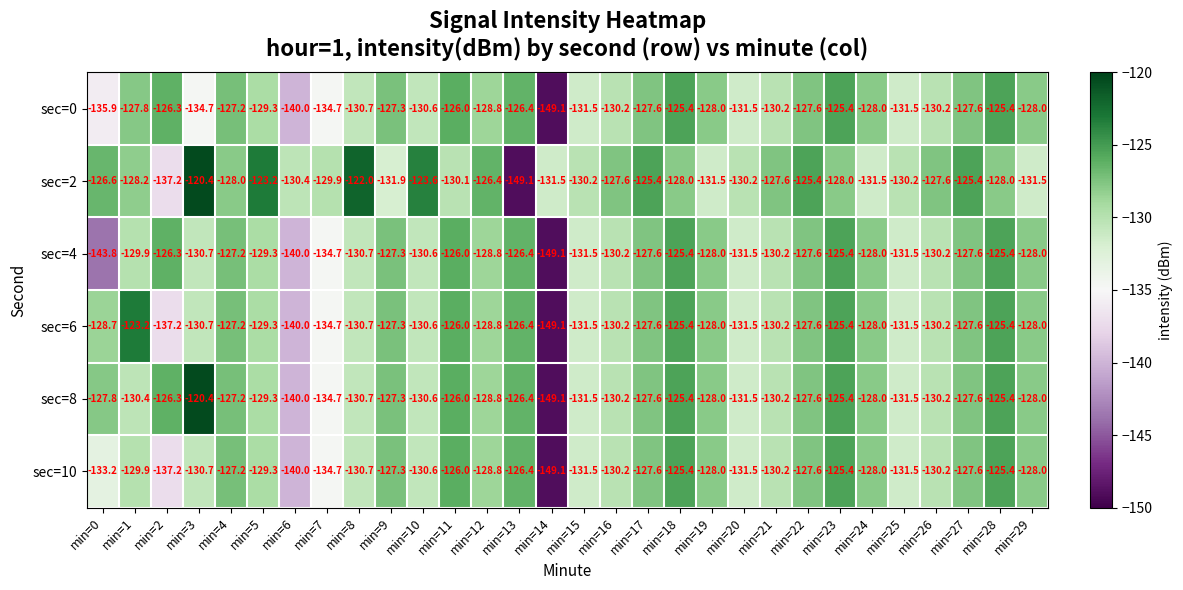

Which series has the largest total across all categories?

sec=2